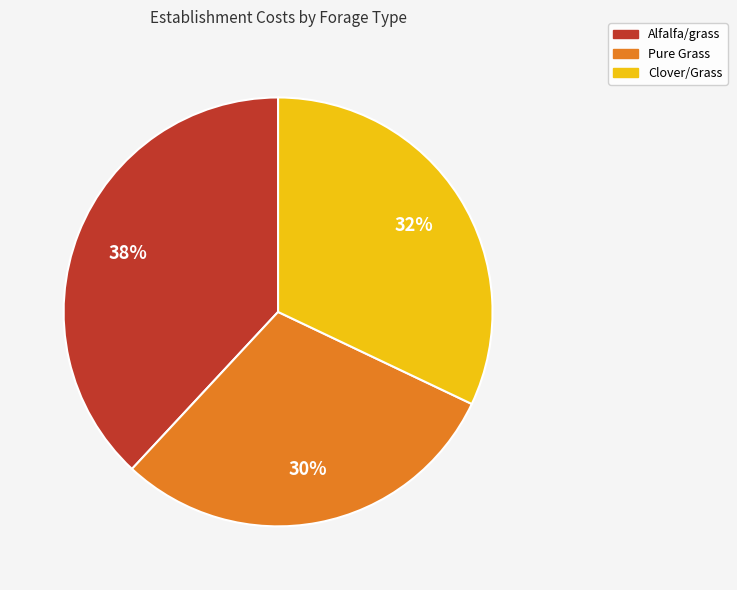

Do Alfalfa/grass and Pure Grass together represent more than half of the pie?

Yes